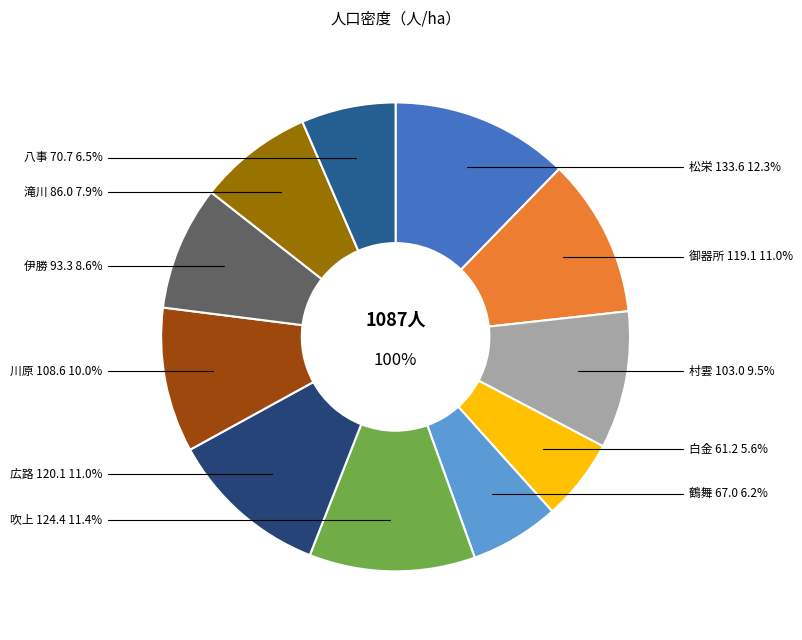

What is the smallest slice in the pie chart?

白金